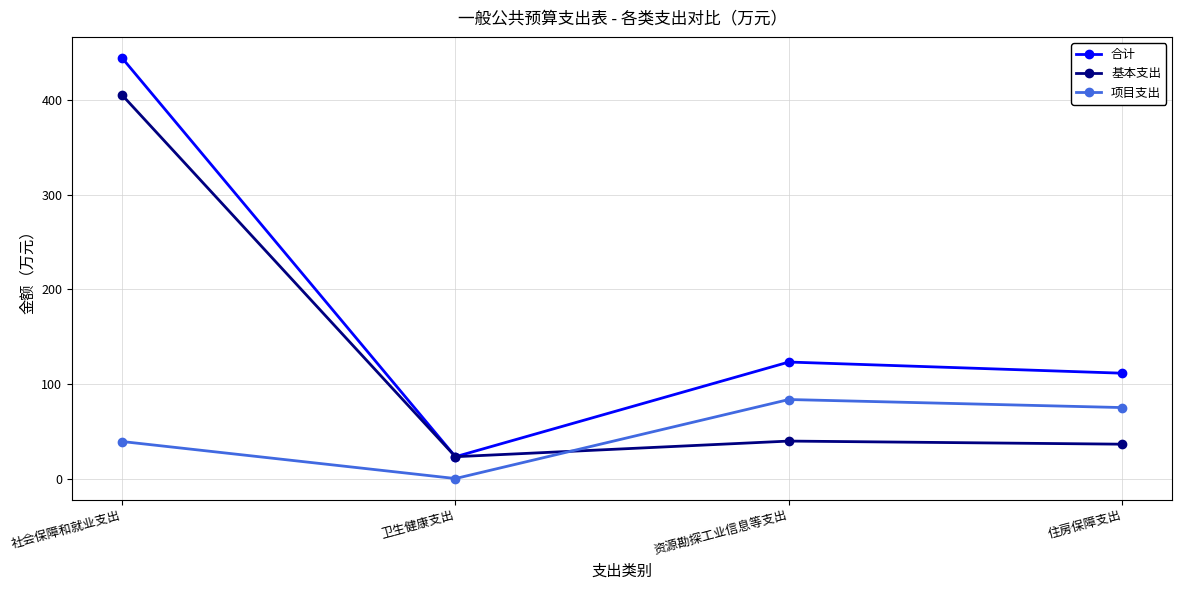

What is the sum of all 项目支出 values?

197.7